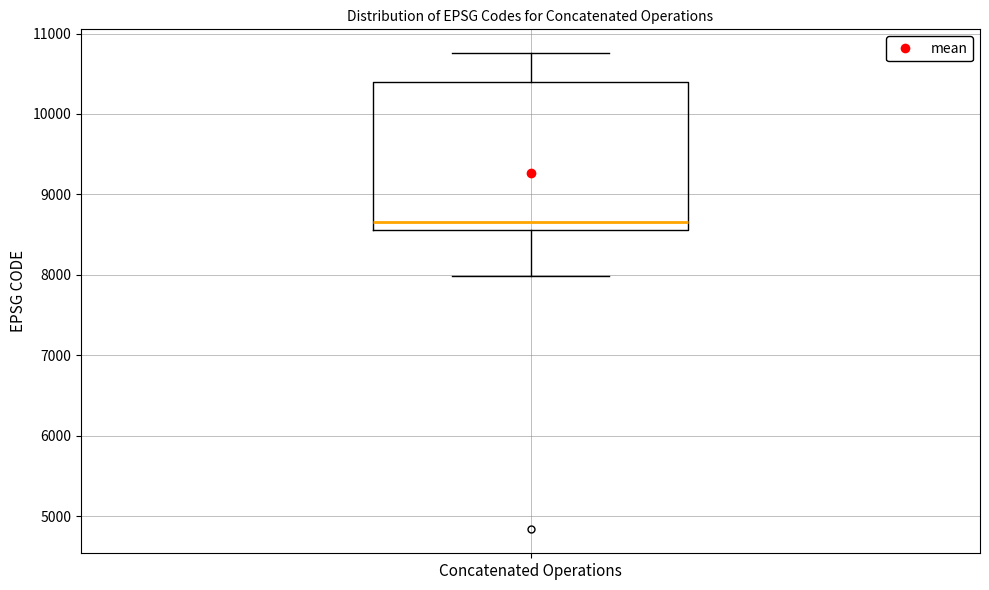

Transcribe this box plot: give where the median line is, the range the box spans, and where the two whiskers end, as read against the y-axis. The values are not printed on the chart, so give them approximately, as read against the axis.

median 8700, box 8600 to 10400, whiskers 8000 to 10800